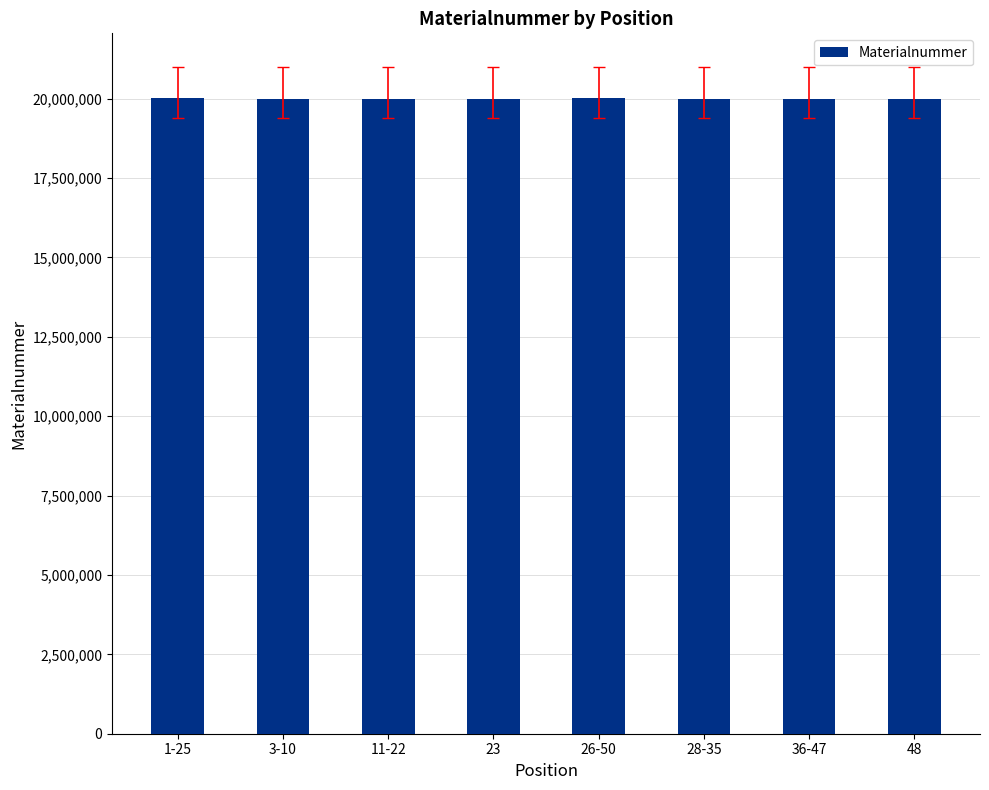

Is it true that the value at 3-10 is 4005039?

False